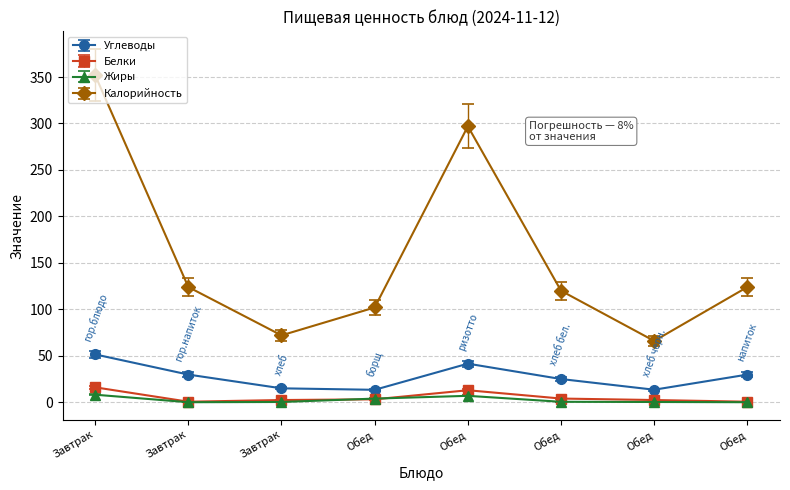

How many data points does each series have?

8